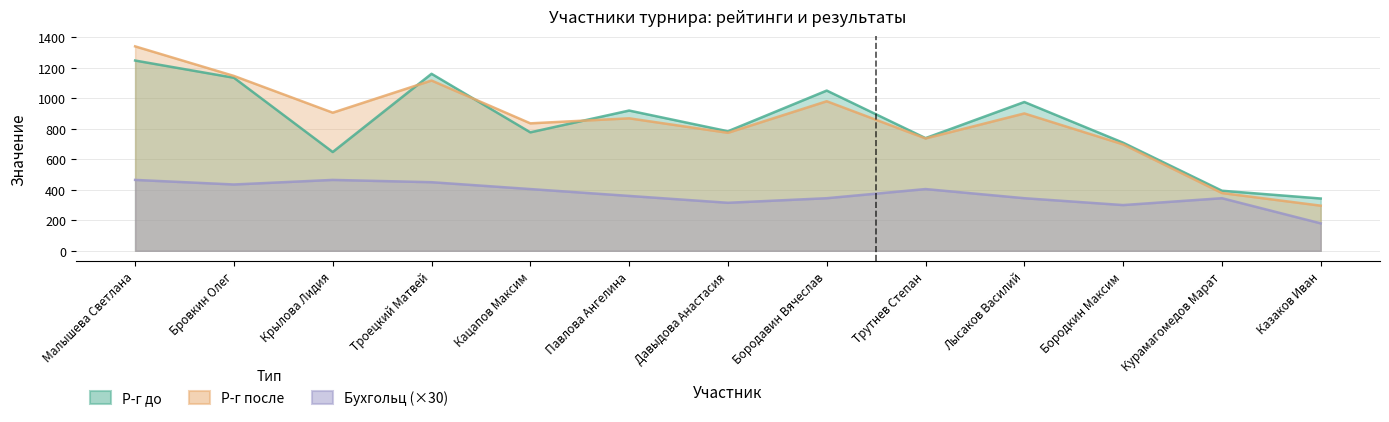

True or false: Р-г до and Бухгольц (×30) intersect in this chart.

False